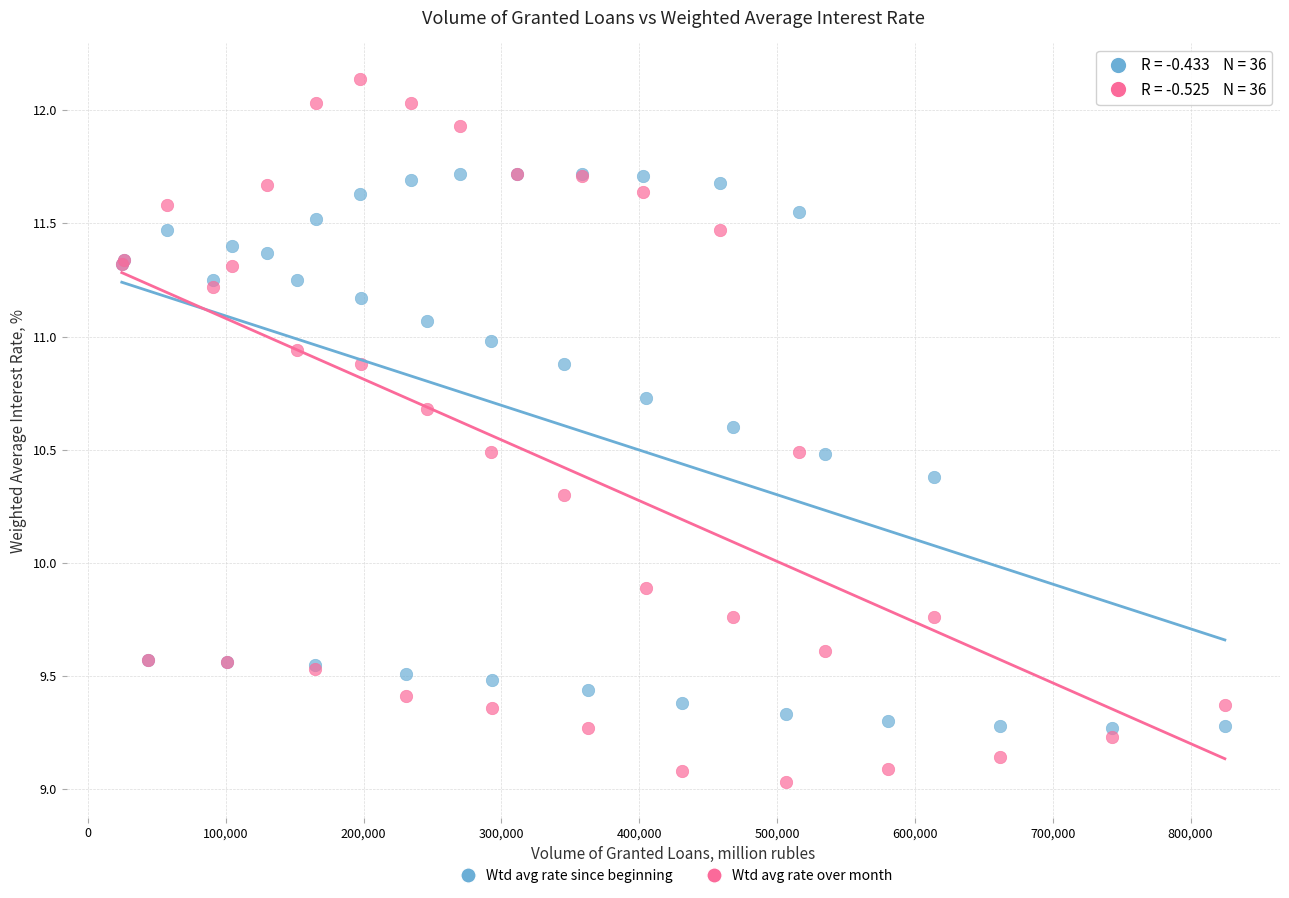

Which series reaches the minimum Y coordinate?

Wtd avg rate over month